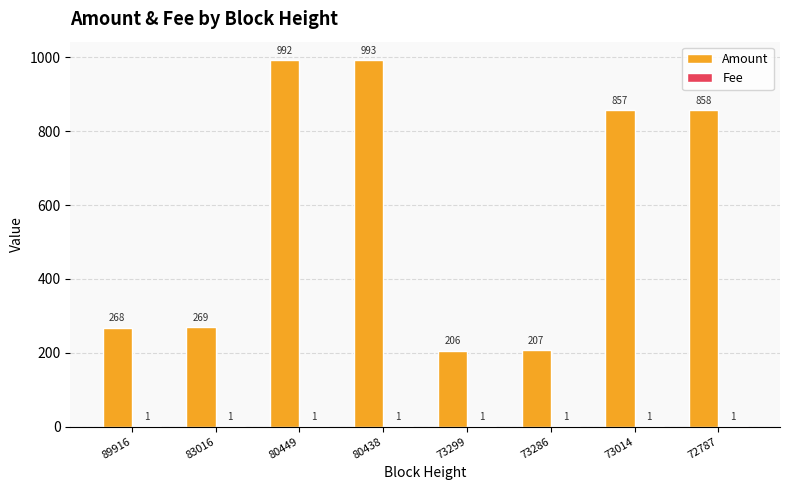

How many groups of bars are there?

8